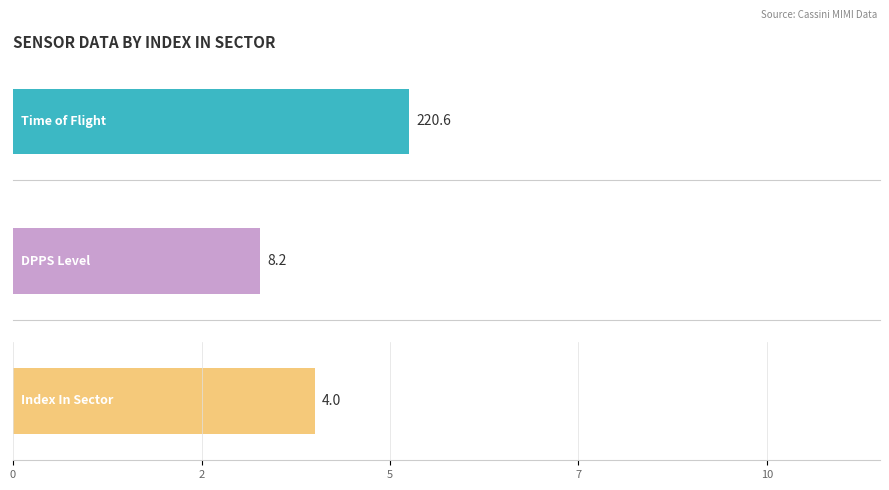

Which series changed the most between 0 and 5?

Time_of_Flight